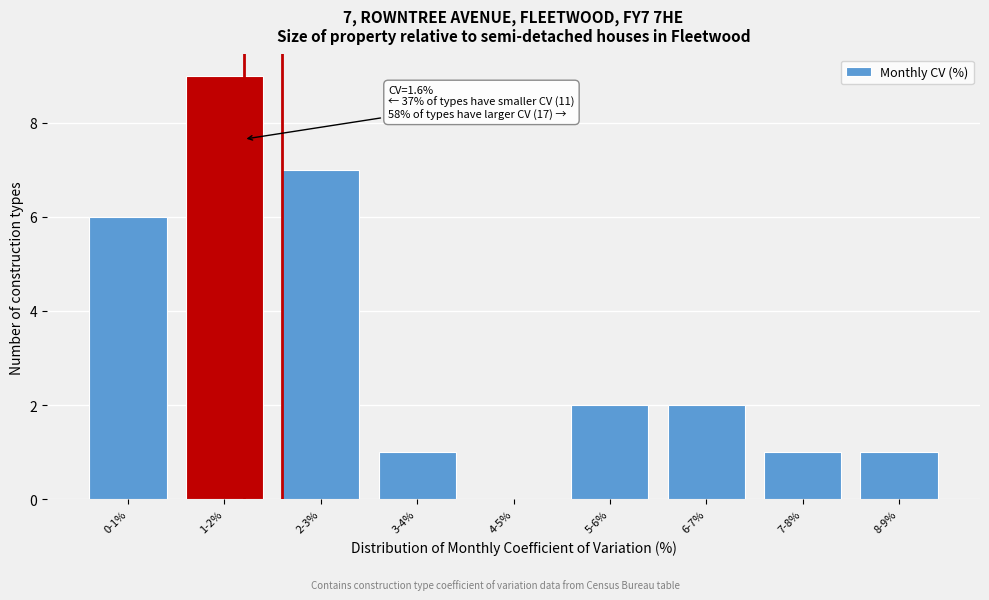

Reading left to right, transcribe all the data shown in this chart.

0-1%=6	1-2%=9	2-3%=7	3-4%=1	4-5%=0	5-6%=2	6-7%=2	7-8%=1	8-9%=1